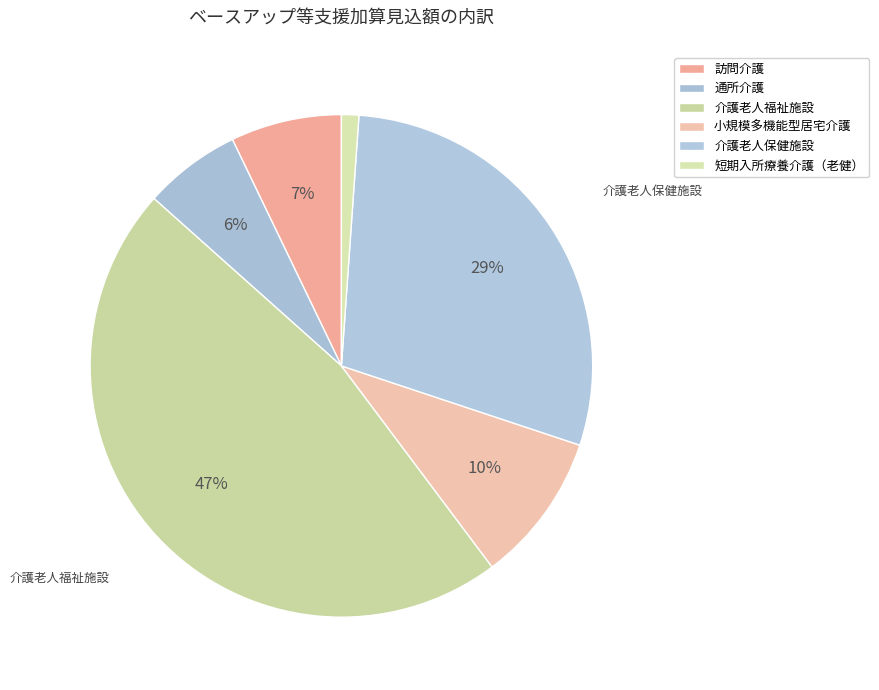

To the nearest percent, what is the combined percentage of 介護老人保健施設 and 訪問介護?

36%